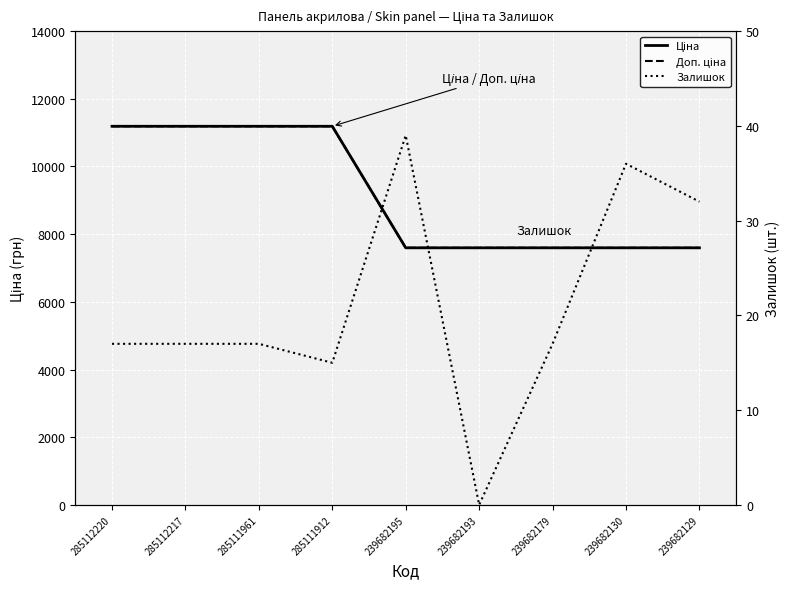

Which series changed the most between 285111912 and 239682195?

Ціна